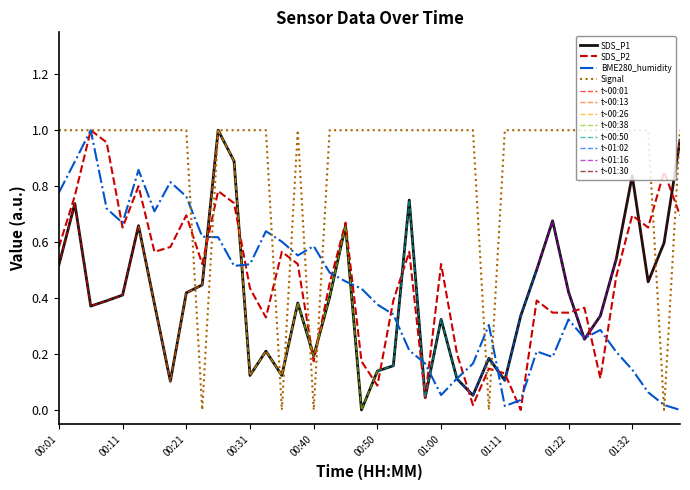

True or false: SDS_P1 has a value of 0.1 at 01:11.

True